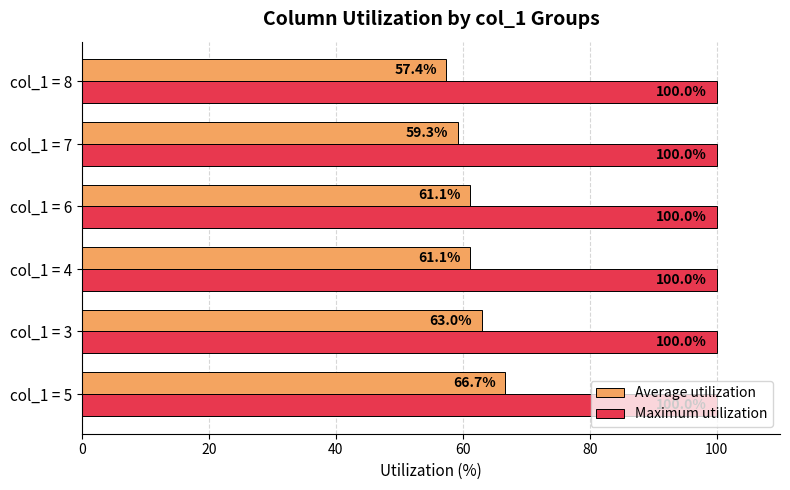

True or false: Maximum utilization has a value of 67.3 at col_1 = 3.

False